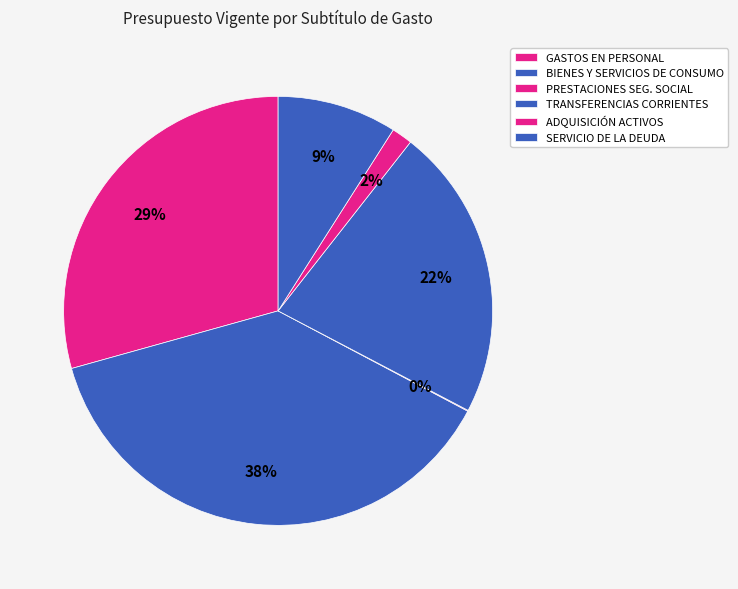

Rank the categories by value from lowest to highest.

PRESTACIONES DE SEGURIDAD SOCIAL, ADQUISICIÓN DE ACTIVOS NO FINANCIEROS, SERVICIO DE LA DEUDA, TRANSFERENCIAS CORRIENTES, GASTOS EN PERSONAL, BIENES Y SERVICIOS DE CONSUMO